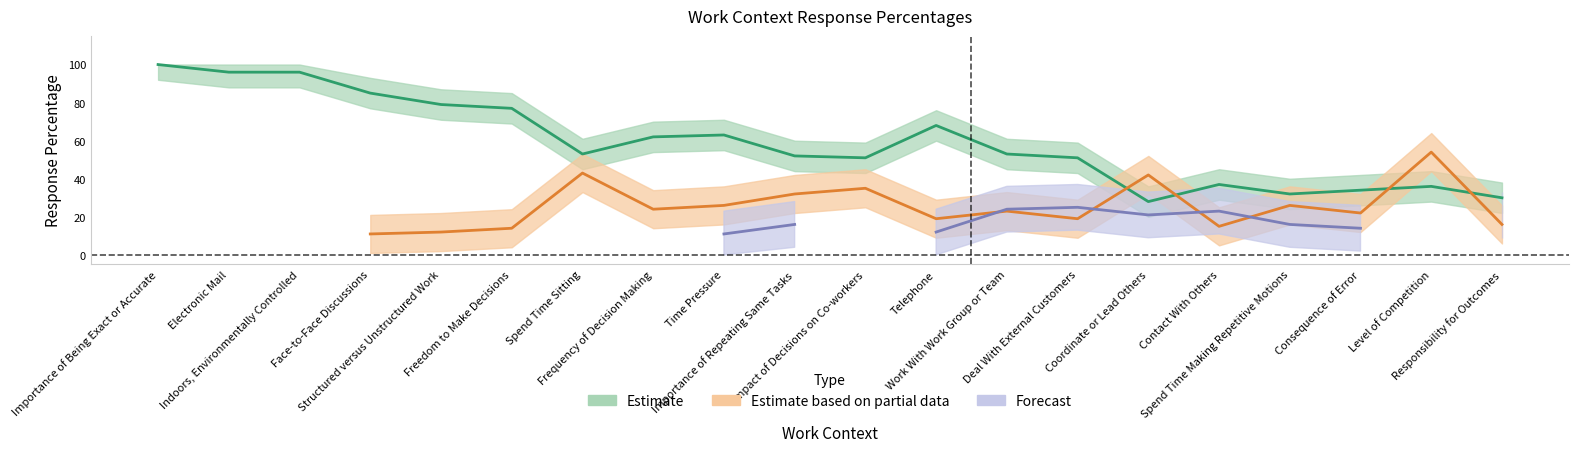

Is it true that Forecast equals 20 at Consequence of Error?

False